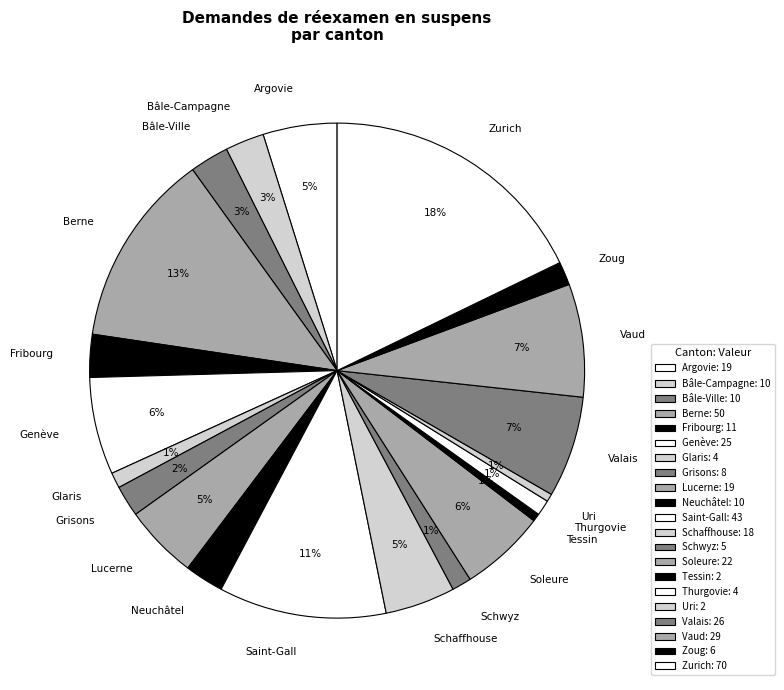

How many slices are in this pie chart?

21